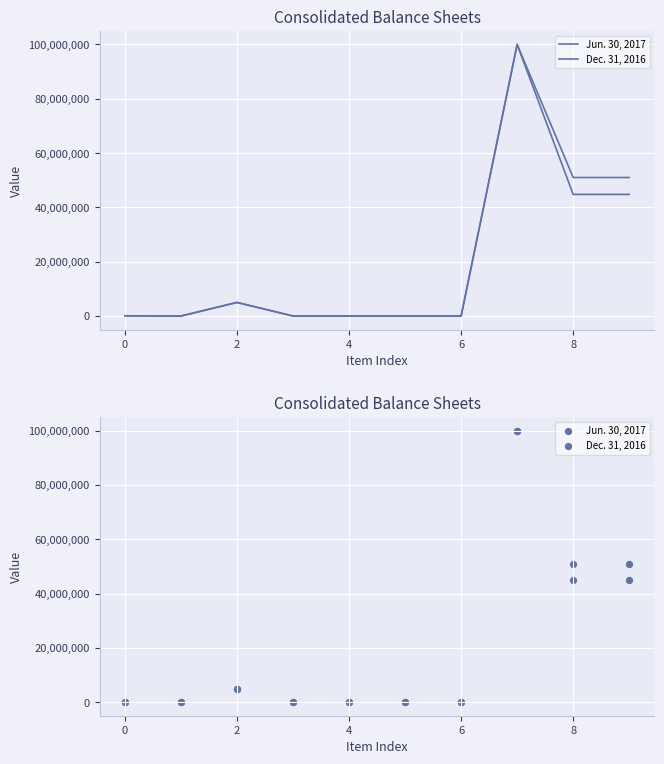

Which series has the largest total across all categories?

Jun. 30, 2017